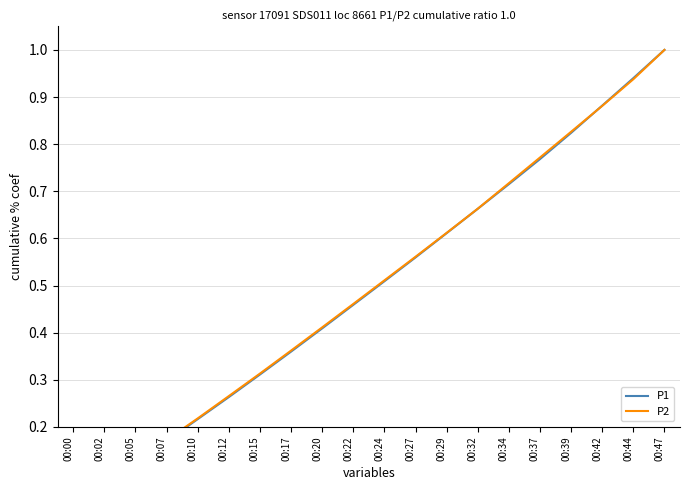

Between 00:05 and 00:34, which series saw the biggest shift?

P1